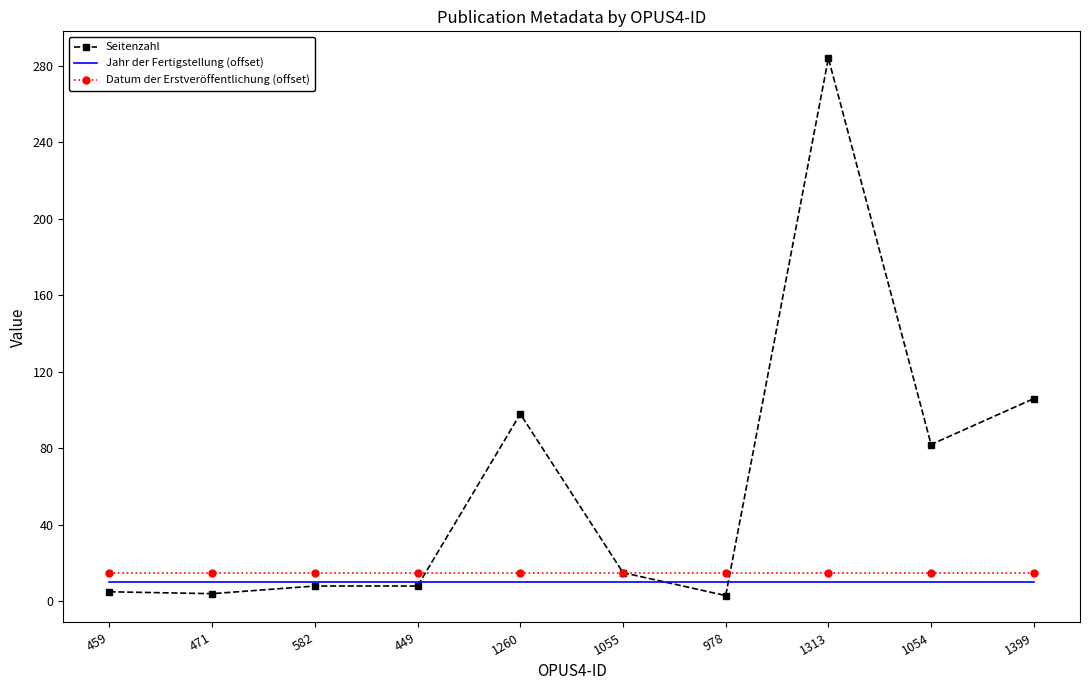

Between 459 and 1054, which series saw the biggest shift?

Seitenzahl